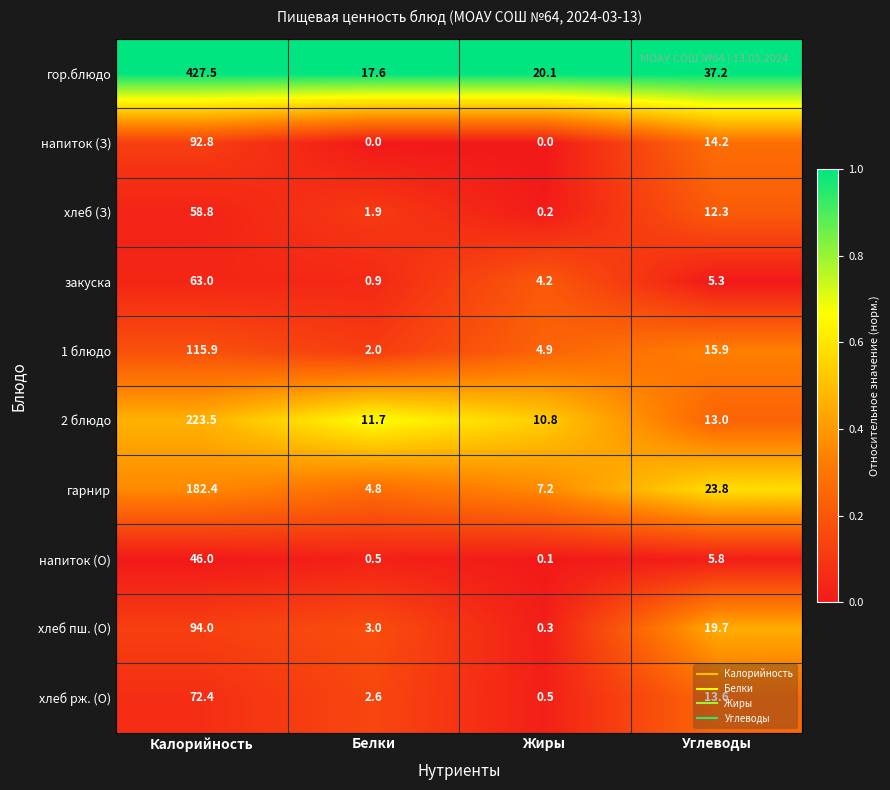

How many categories are shown in the chart?

4